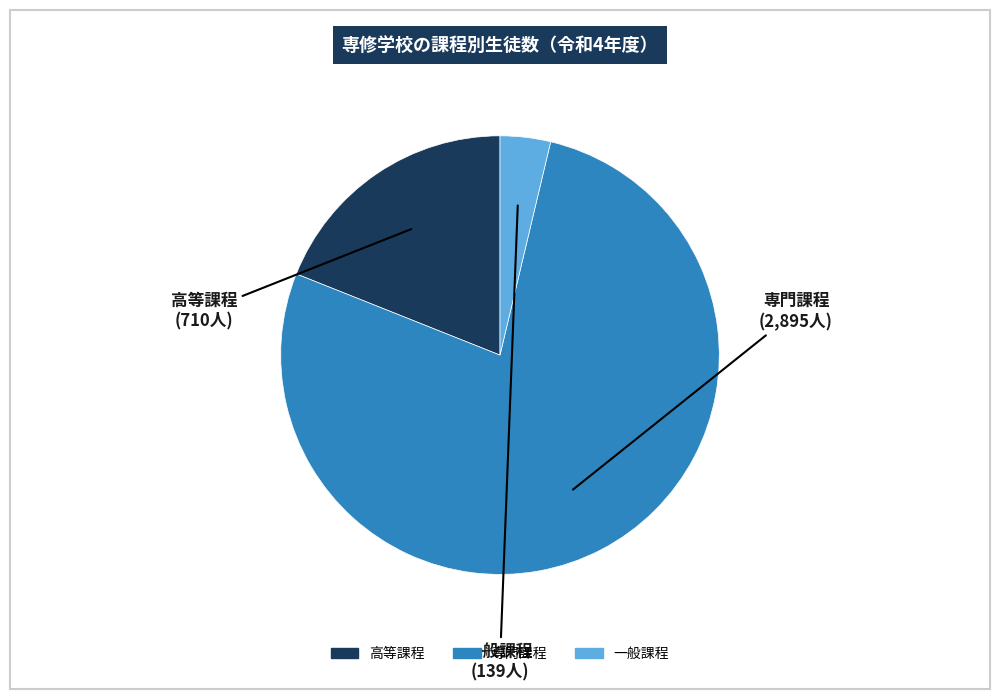

Do 高等課程 and 専門課程 together represent more than half of the pie?

Yes